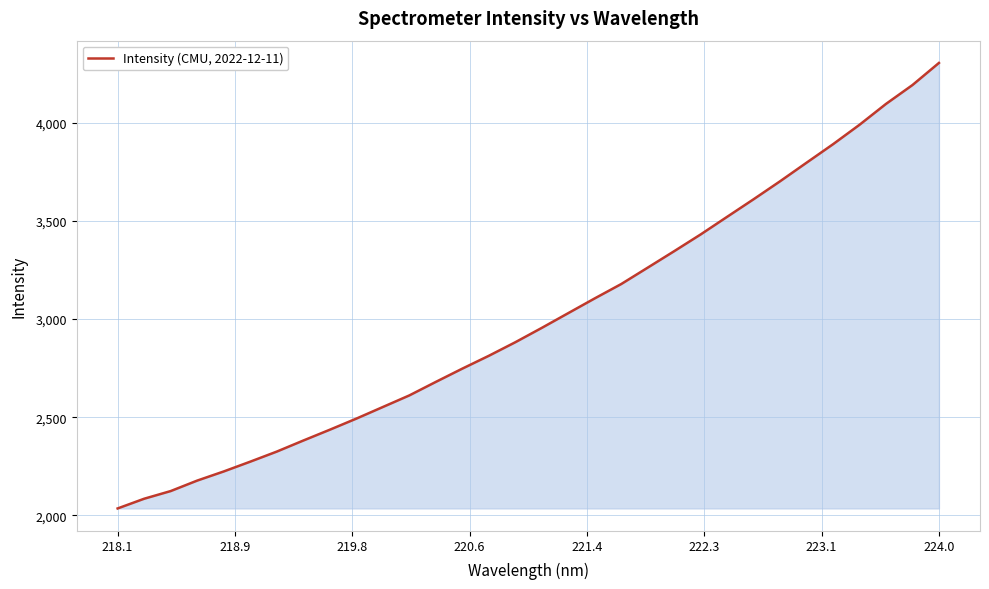

What is the maximum value shown in the chart?

4304.8